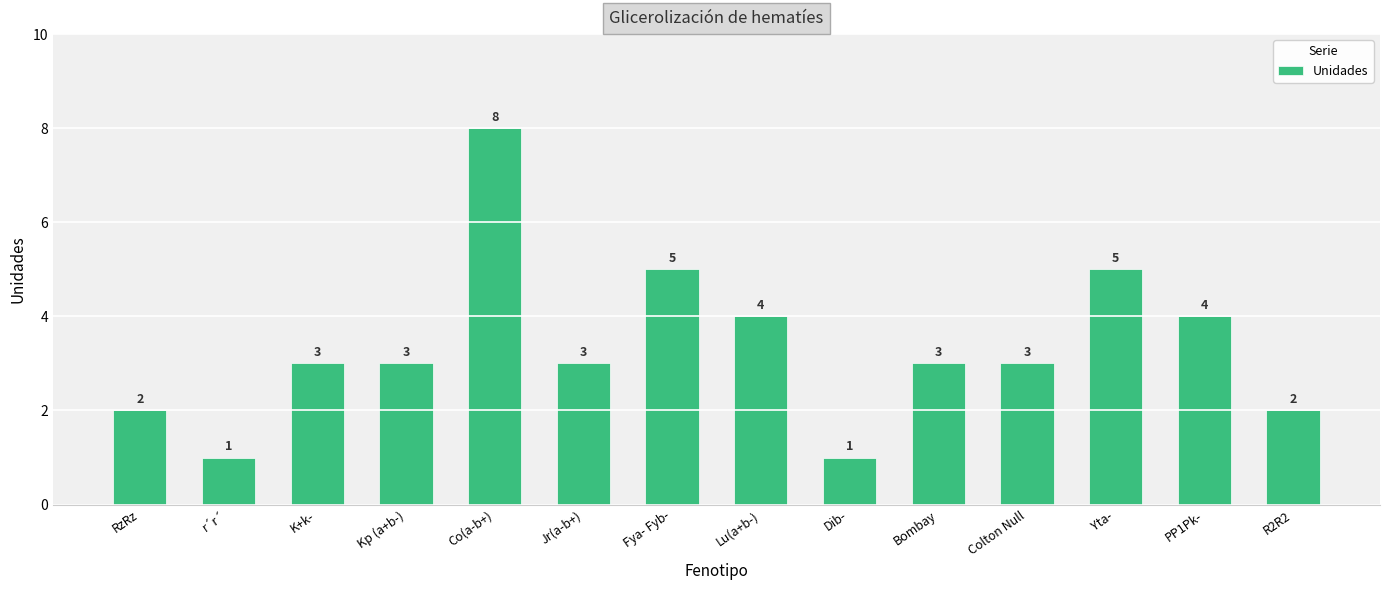

Count the values in the range 2 to 4.

9